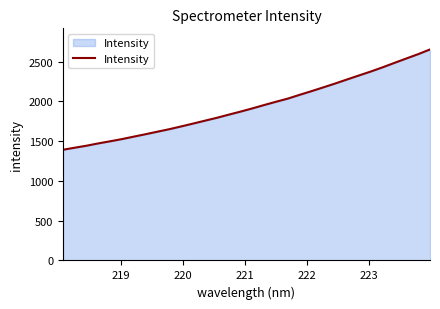

True or false: the data has more than 1 interior local peaks.

False